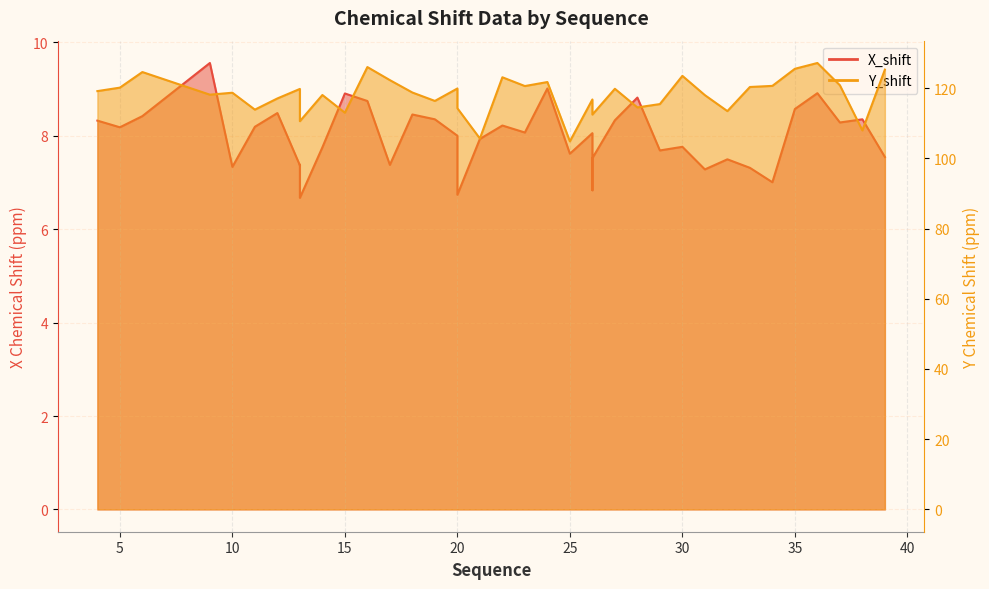

At how many categories does at least one series exceed 61?

40